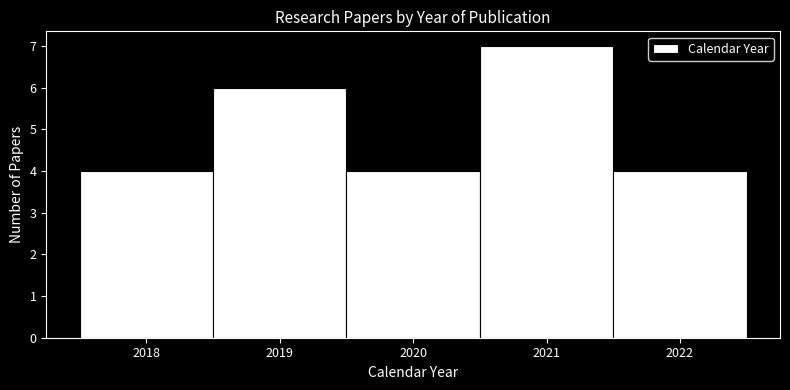

Over which range of the x-axis is the bar tallest?

2020.5 to 2021.5